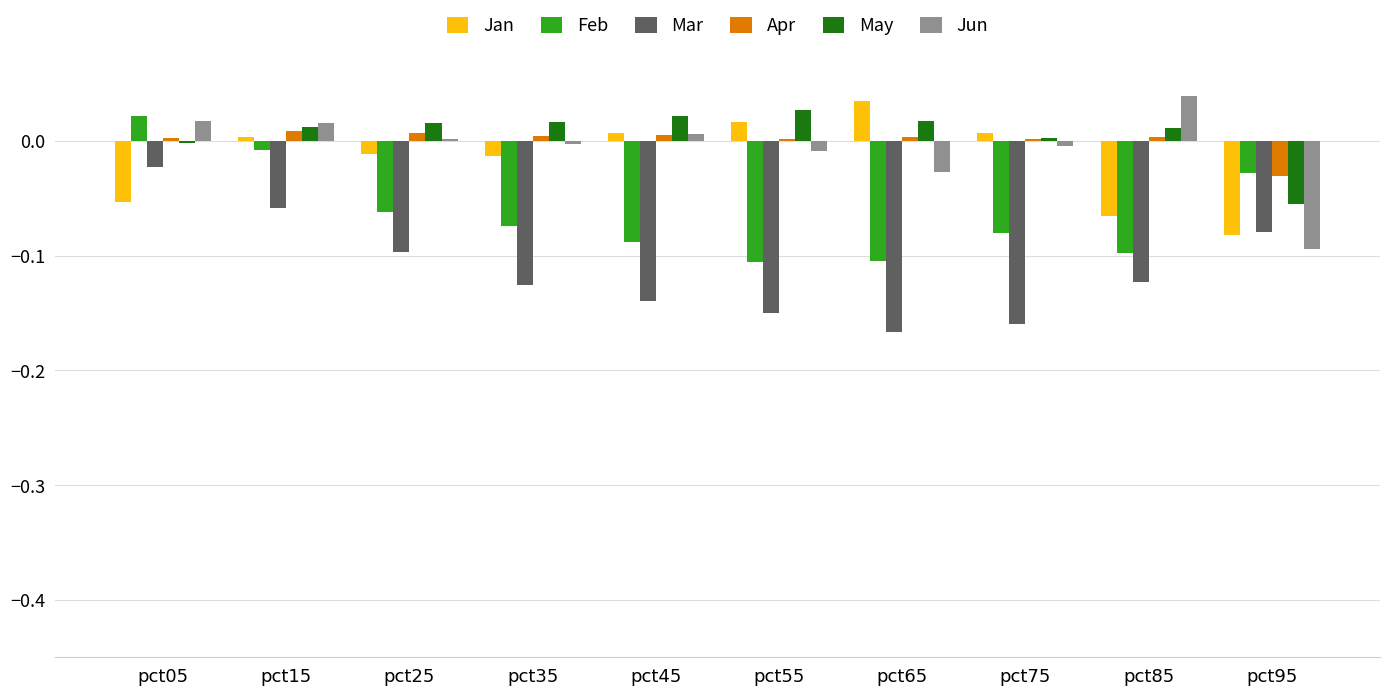

Is the value of Mar at pct75 greater than the value of Jun at pct15?

No